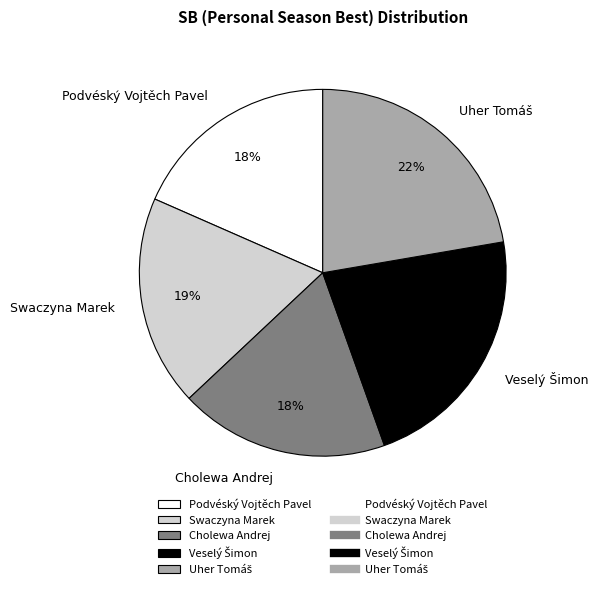

Is there any slice that represents more than half of the pie?

No